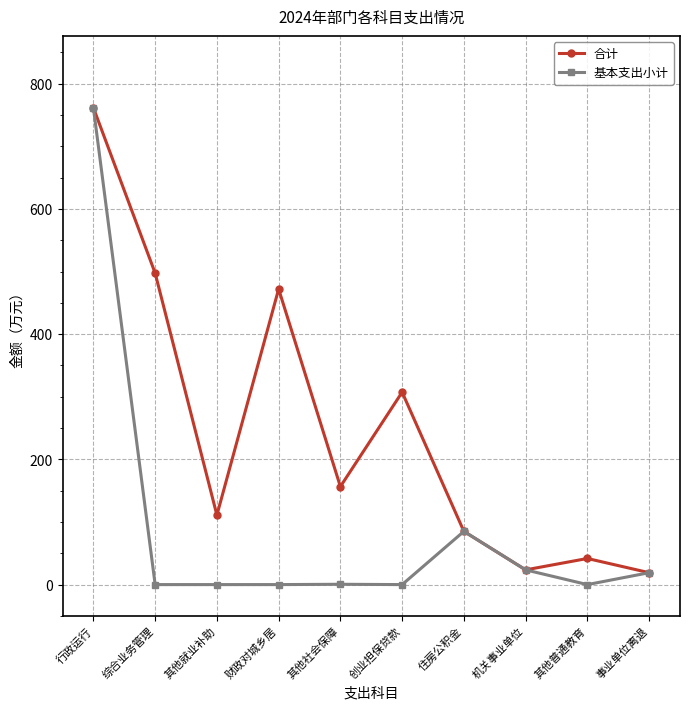

What is the greatest value displayed?

761.5